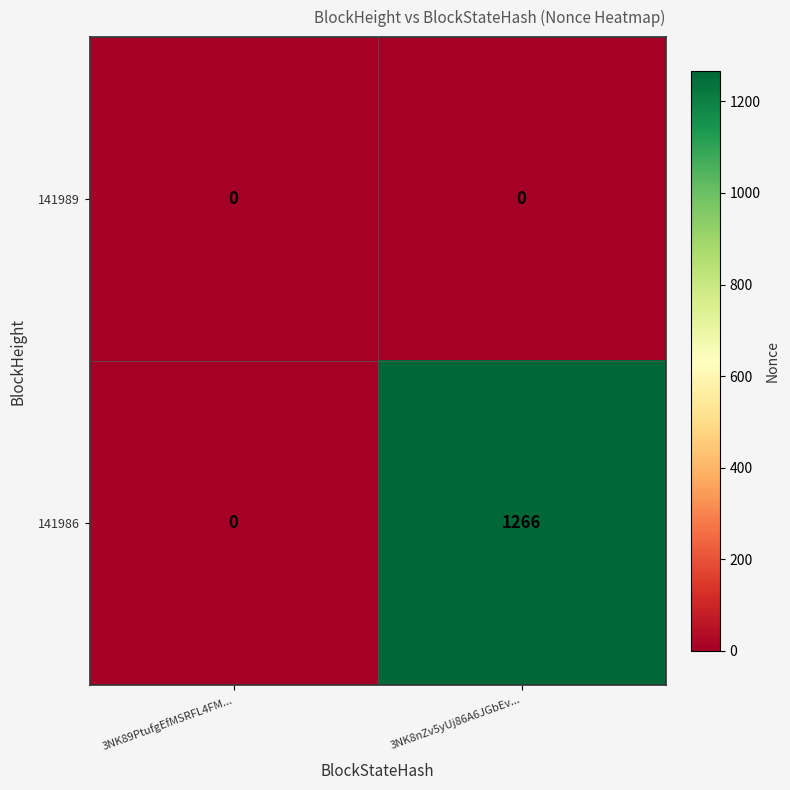

Rank the series by their average value, from highest to lowest.

141986, 141989